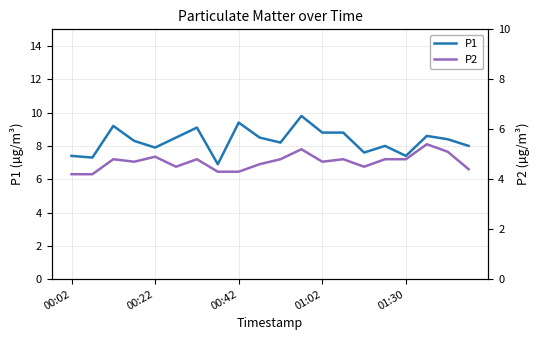

True or false: P2 and P1 intersect in this chart.

False